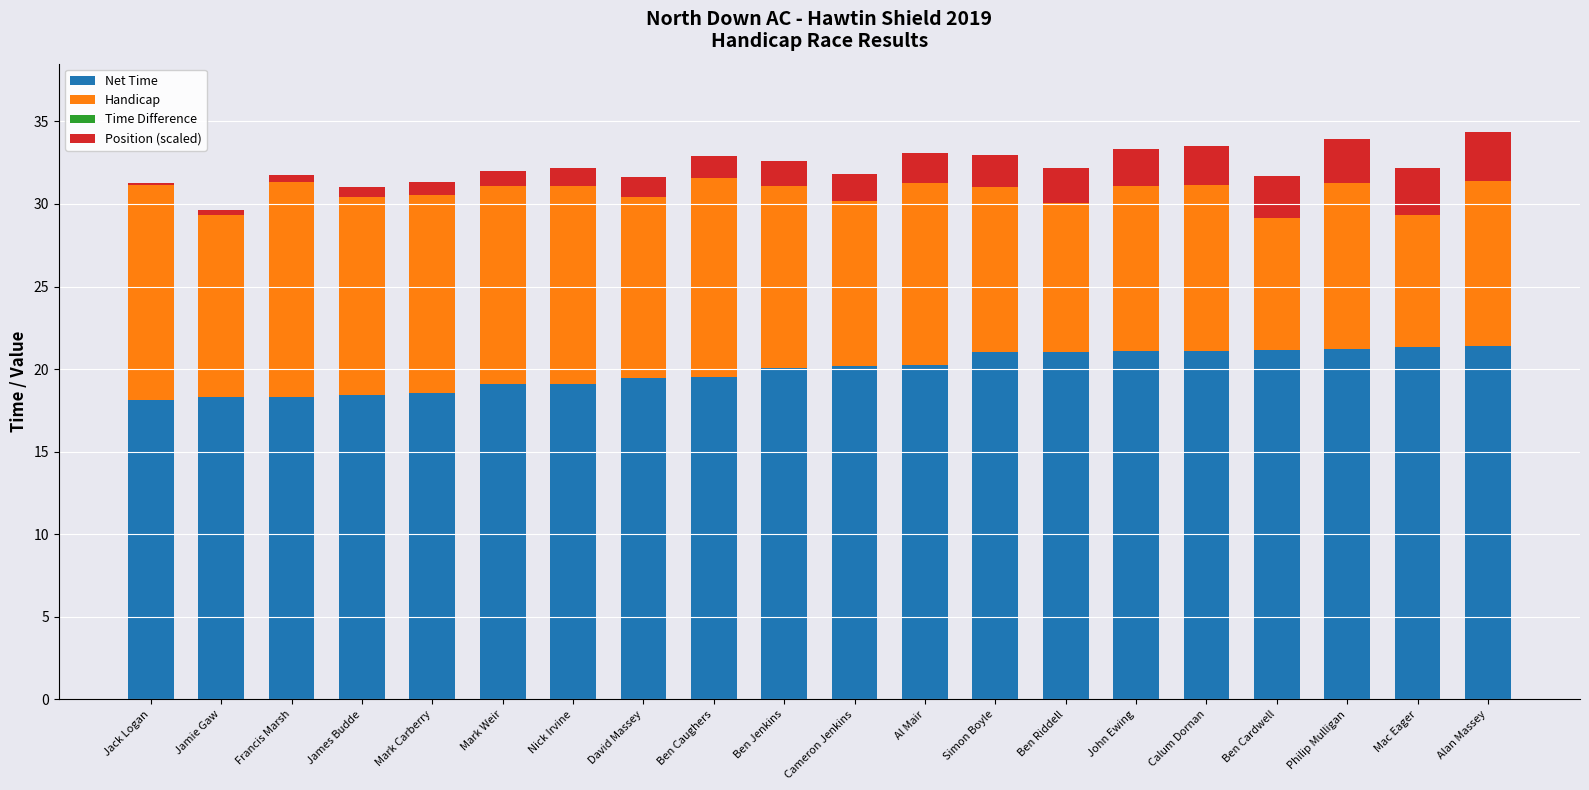

What is the total value across all series at Al Mair?

33.1